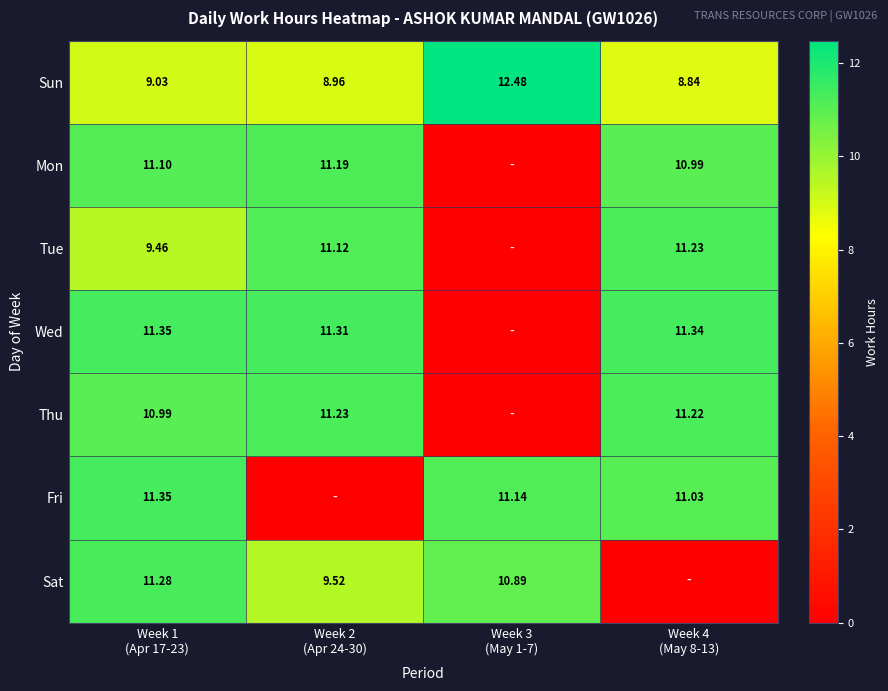

Rank the series by their maximum value, from lowest to highest.

Mon, Tue, Thu, Sat, Wed, Fri, Sun